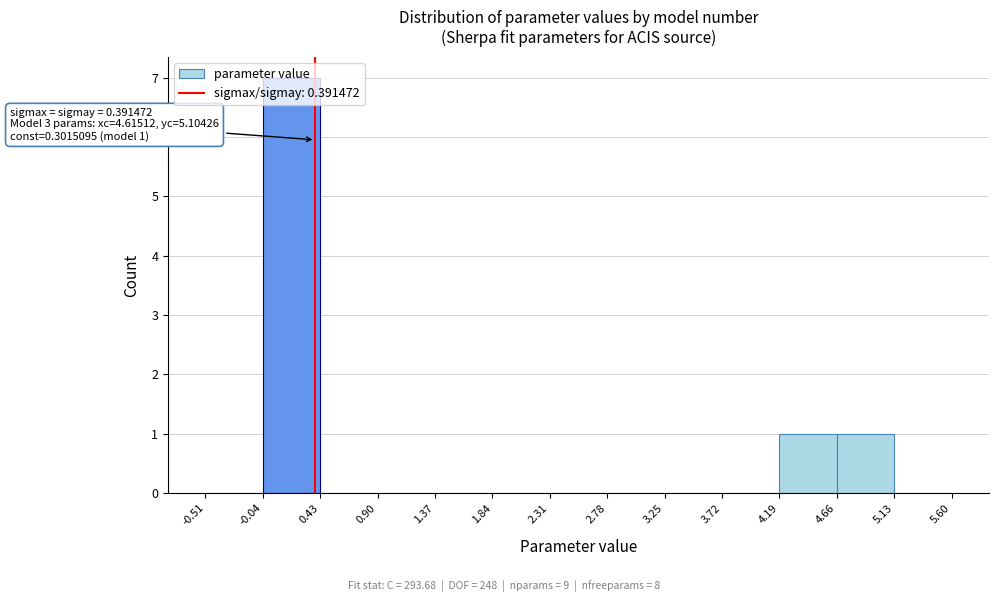

Over which range of the x-axis is the bar tallest?

-0.04 to 0.43